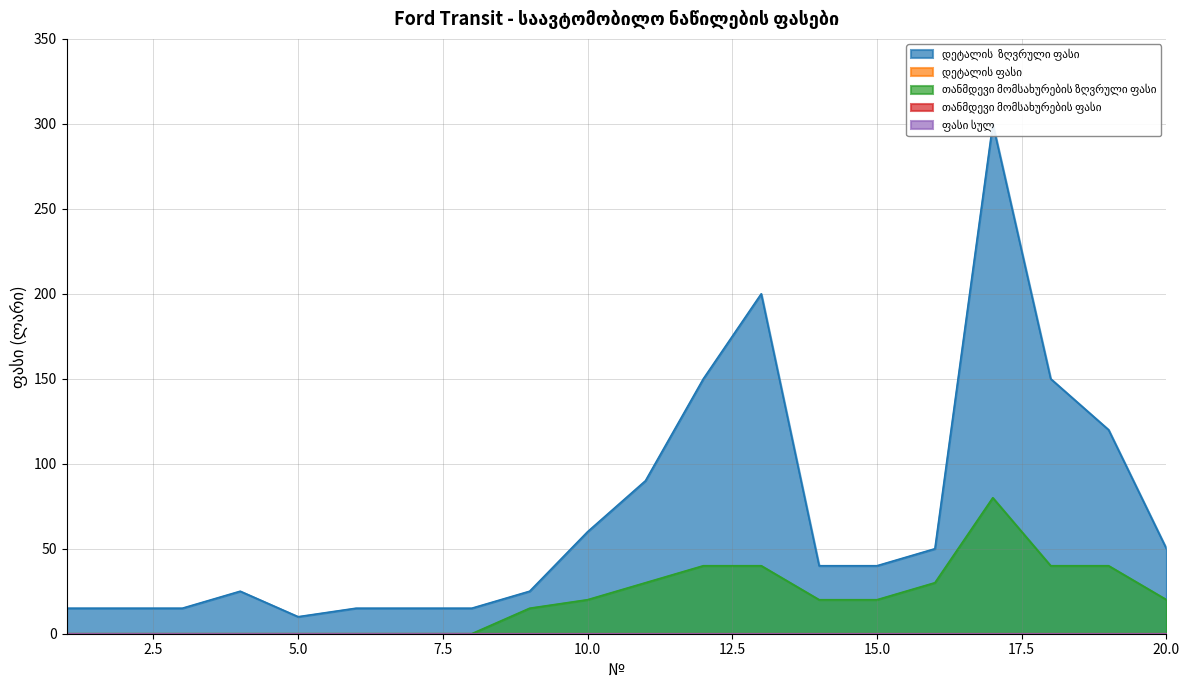

True or false: დეტალის ფასი has a value of 0 at 8.

True